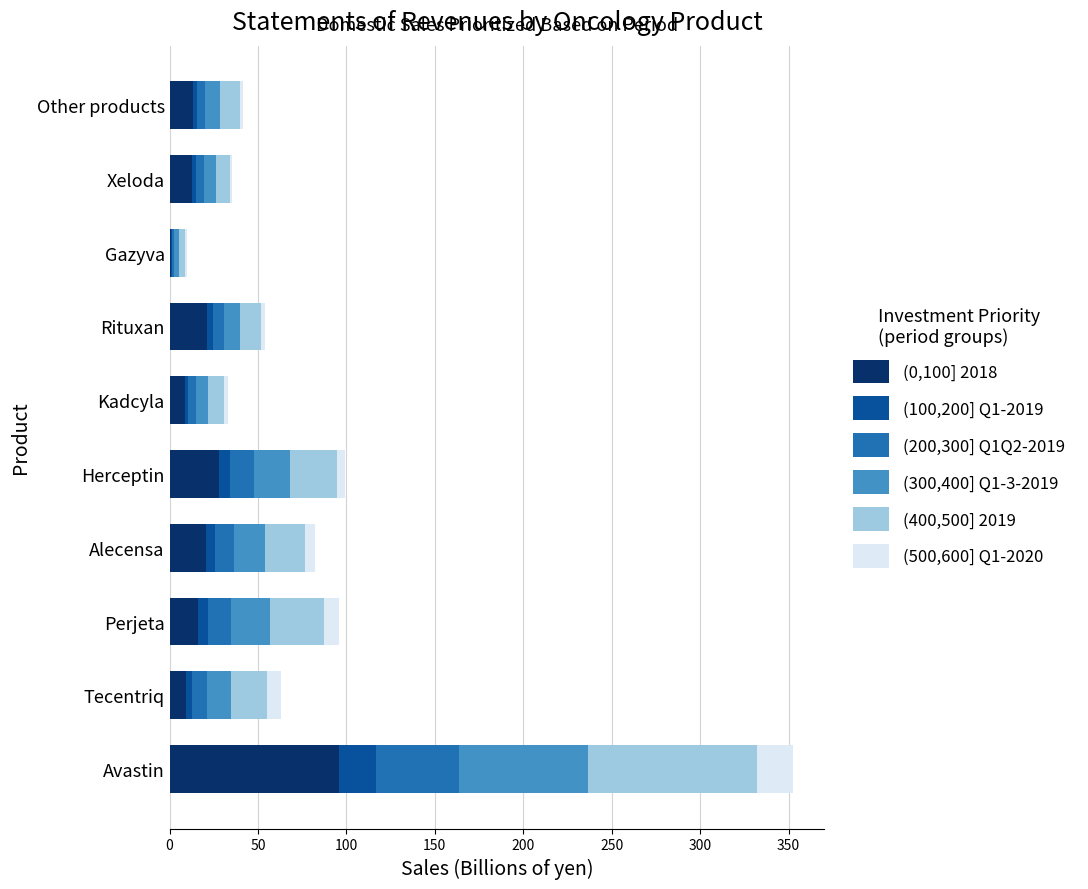

At which category is the sum across all series the highest?

Avastin